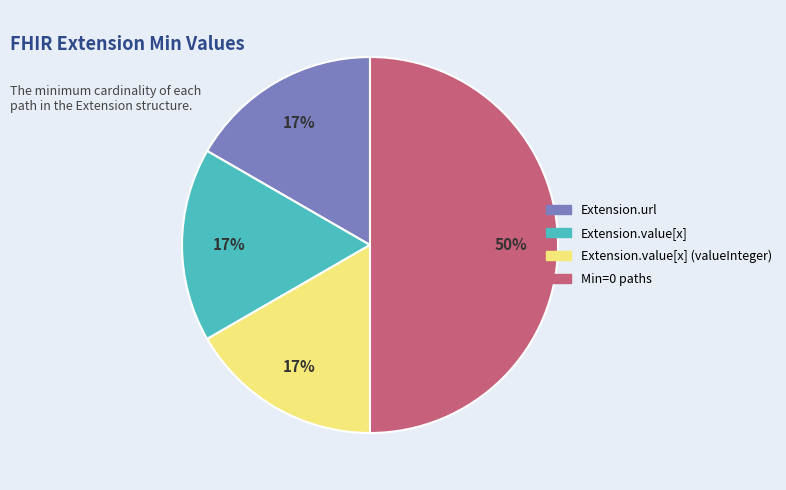

To the nearest percent, what is the difference between the largest and smallest slice percentages?

33%